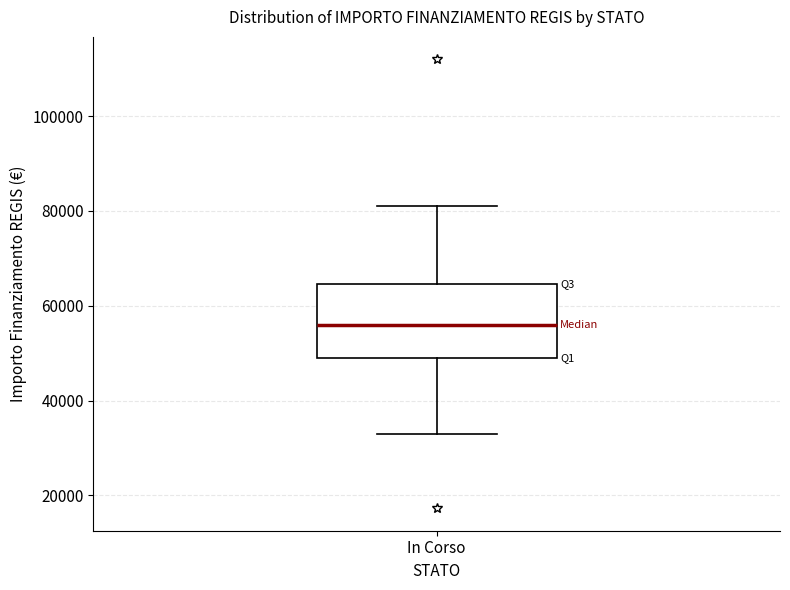

Read this box plot against the y-axis: the position of the median line, the range covered by the box, and the ends of both whiskers. The values are not printed on the chart, so give them approximately, as read against the axis.

median 56000, box 50000 to 64000, whiskers 32000 to 80000